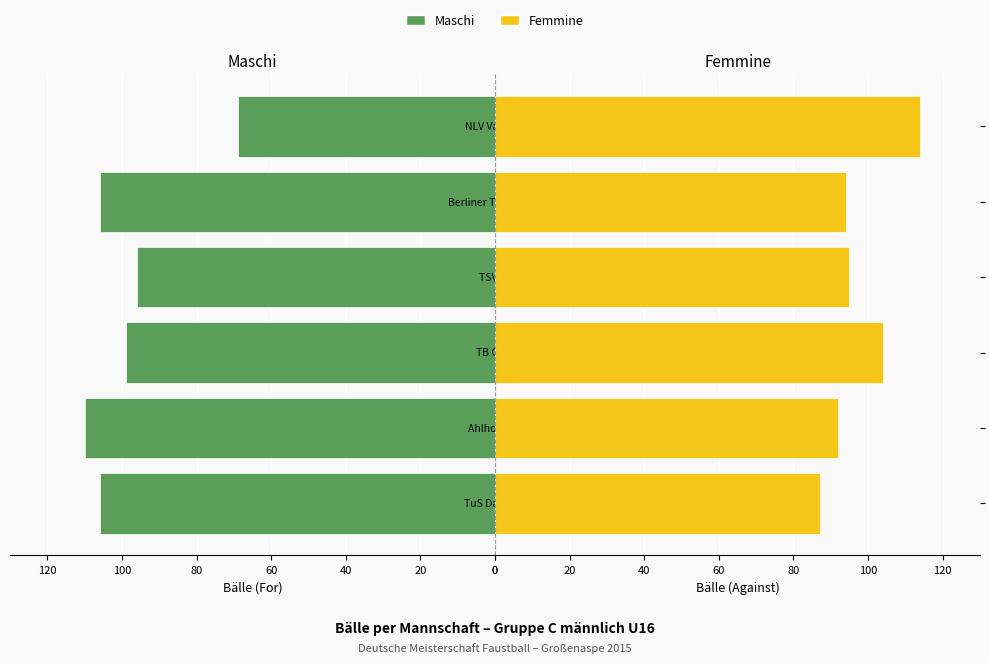

What is the average value of the Femmine series?

98